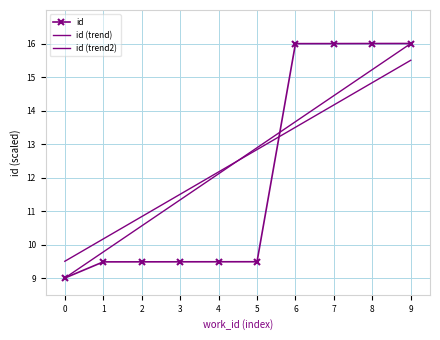

Which series has the largest total across all categories?

id (trend)